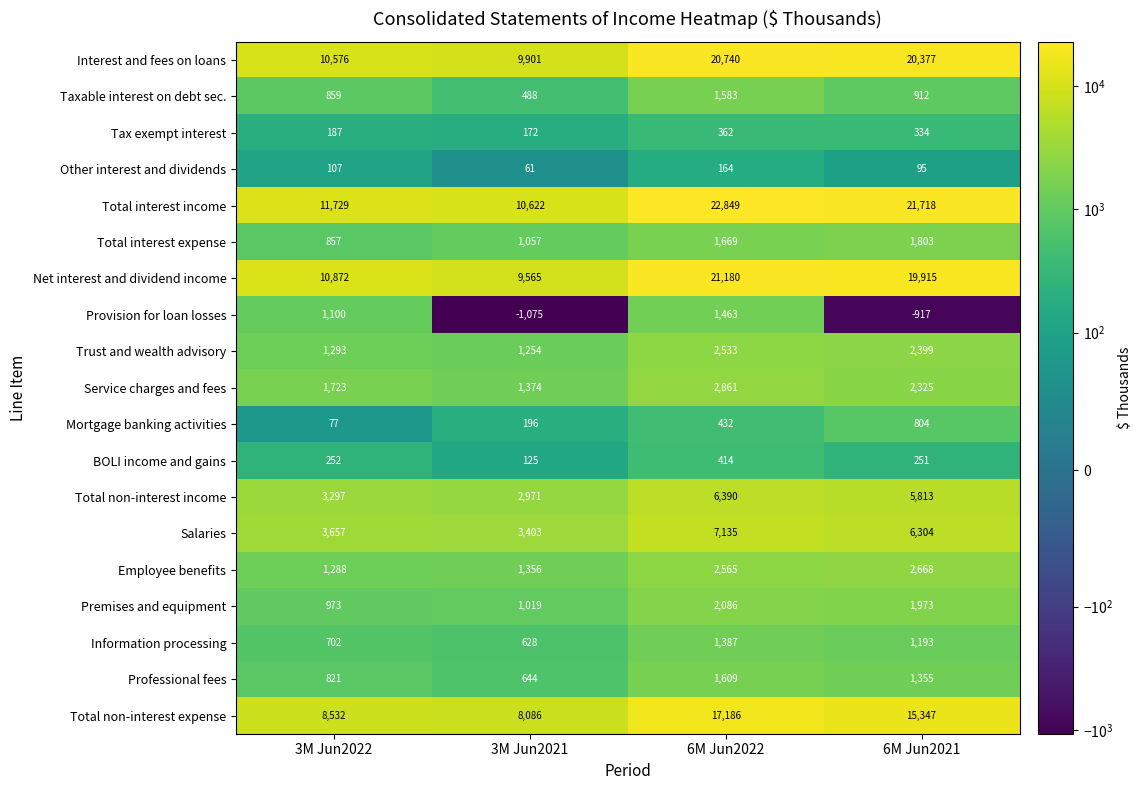

At which label is Total interest expense closest to 1330?

3M Jun2021